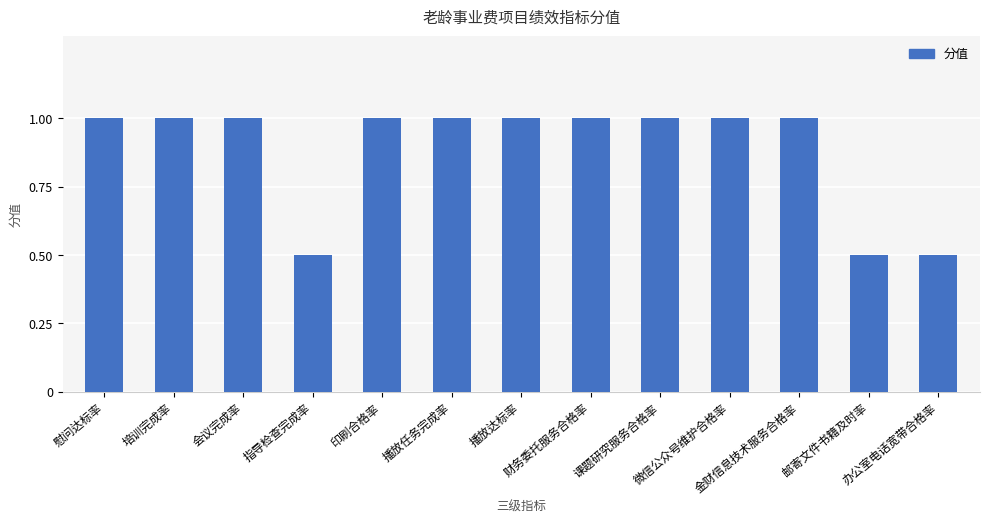

What is the sum of the values at 邮寄文件书籍及时率 and 财务委托服务合格率?

1.5